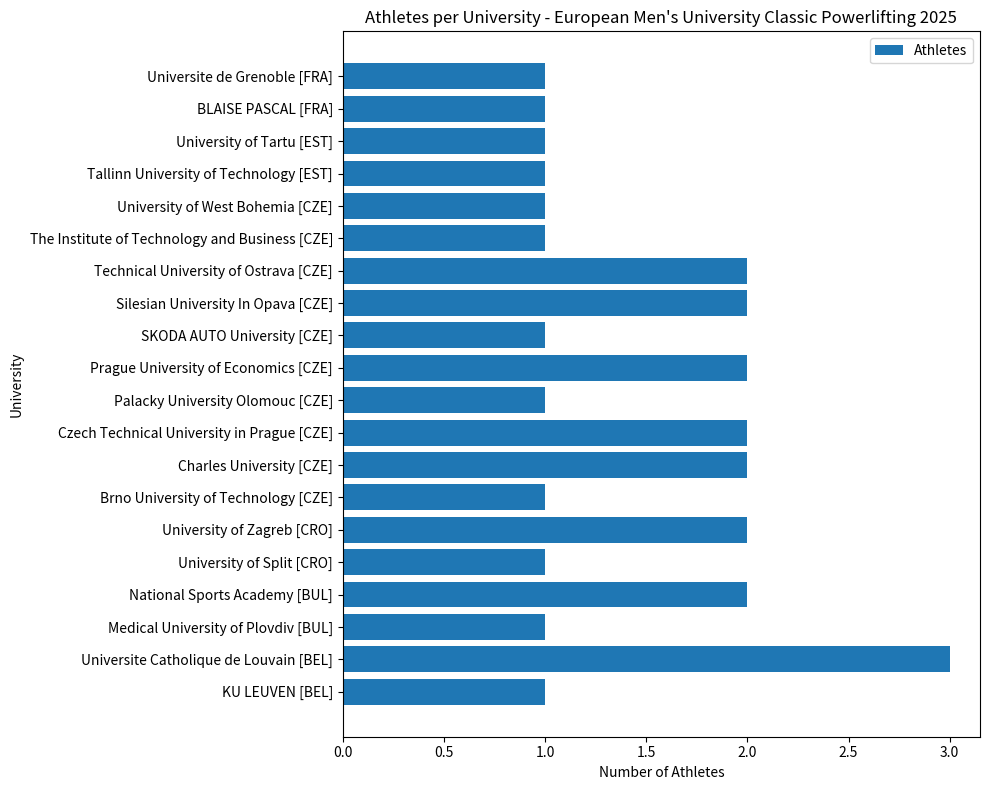

What is the maximum value shown in the chart?

3